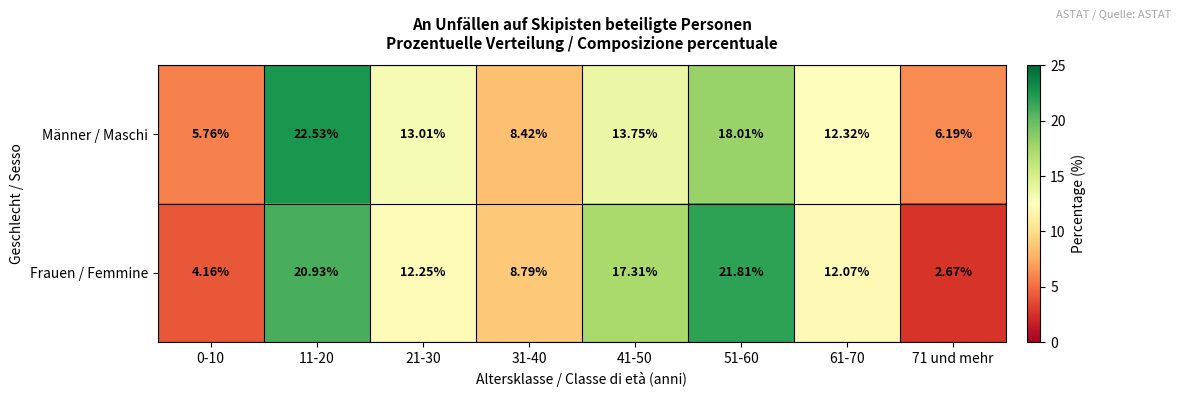

At 0-10, list the series in order from largest to smallest.

Männer / Maschi, Frauen / Femmine